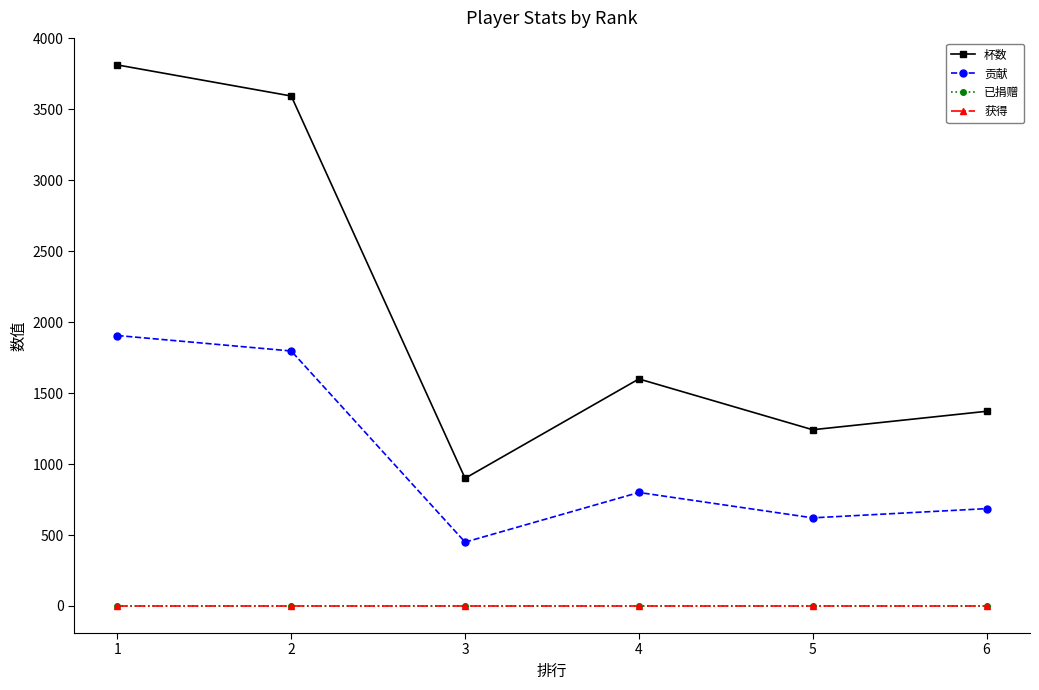

Between 3 and 1, which is larger?

1